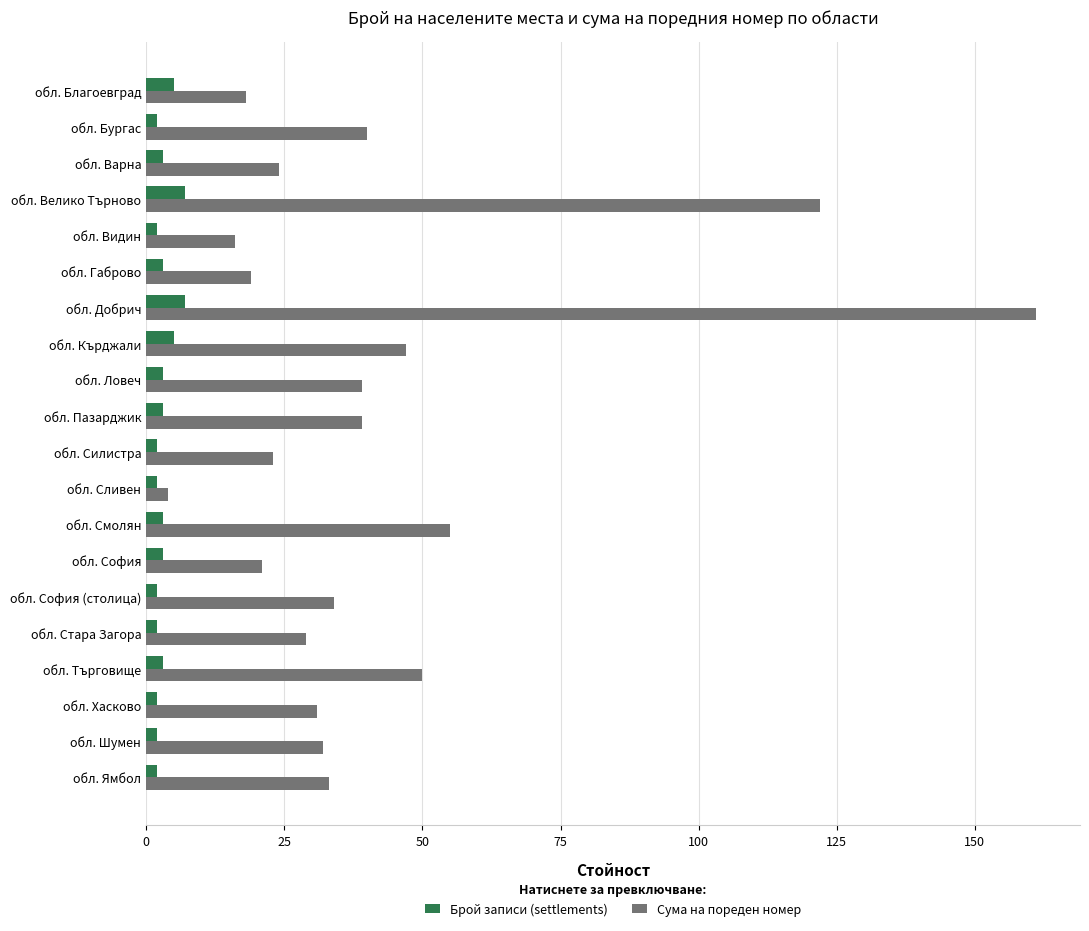

Where is Сума на пореден номер nearest to the value 82?

обл. Смолян